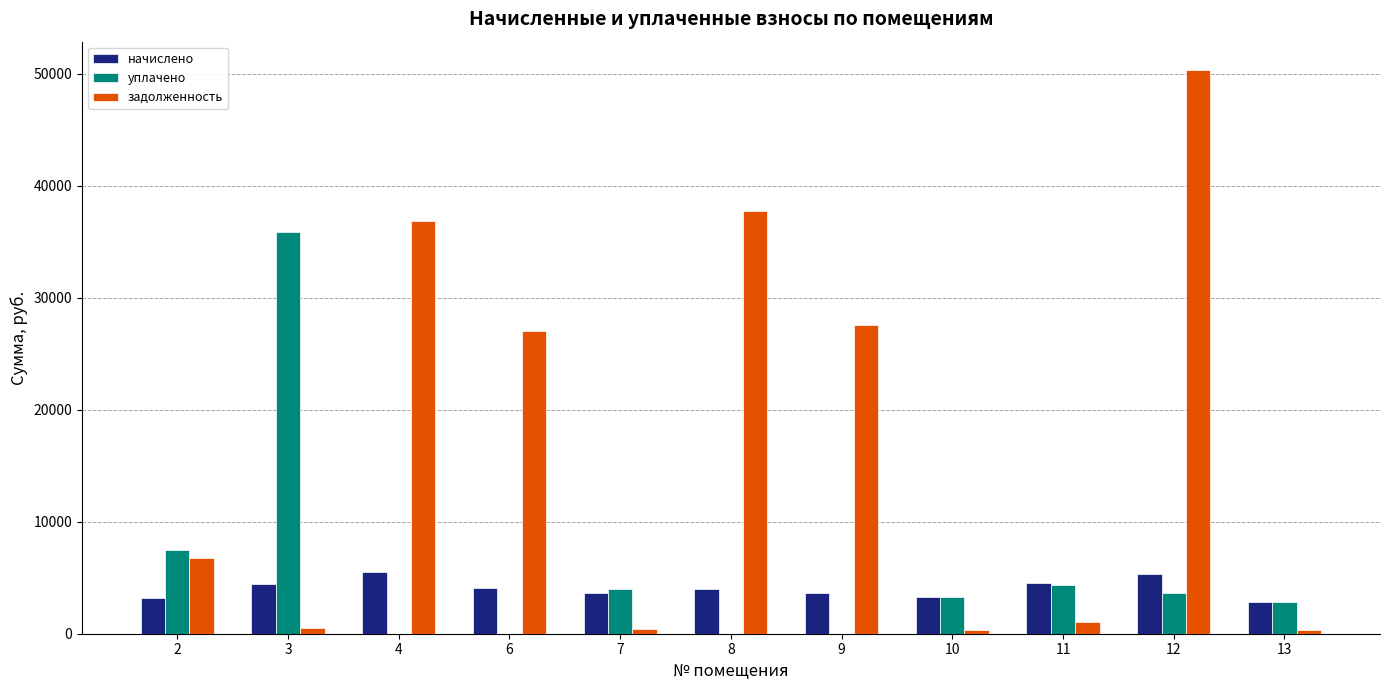

The начислено series shows 2823.8 at 13. True or false?

True